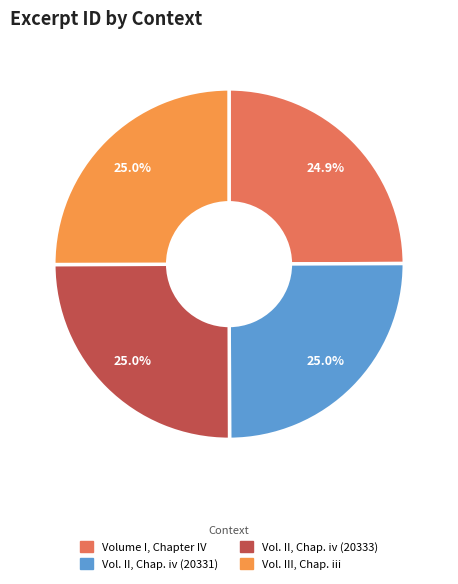

How many slices are in this pie chart?

4